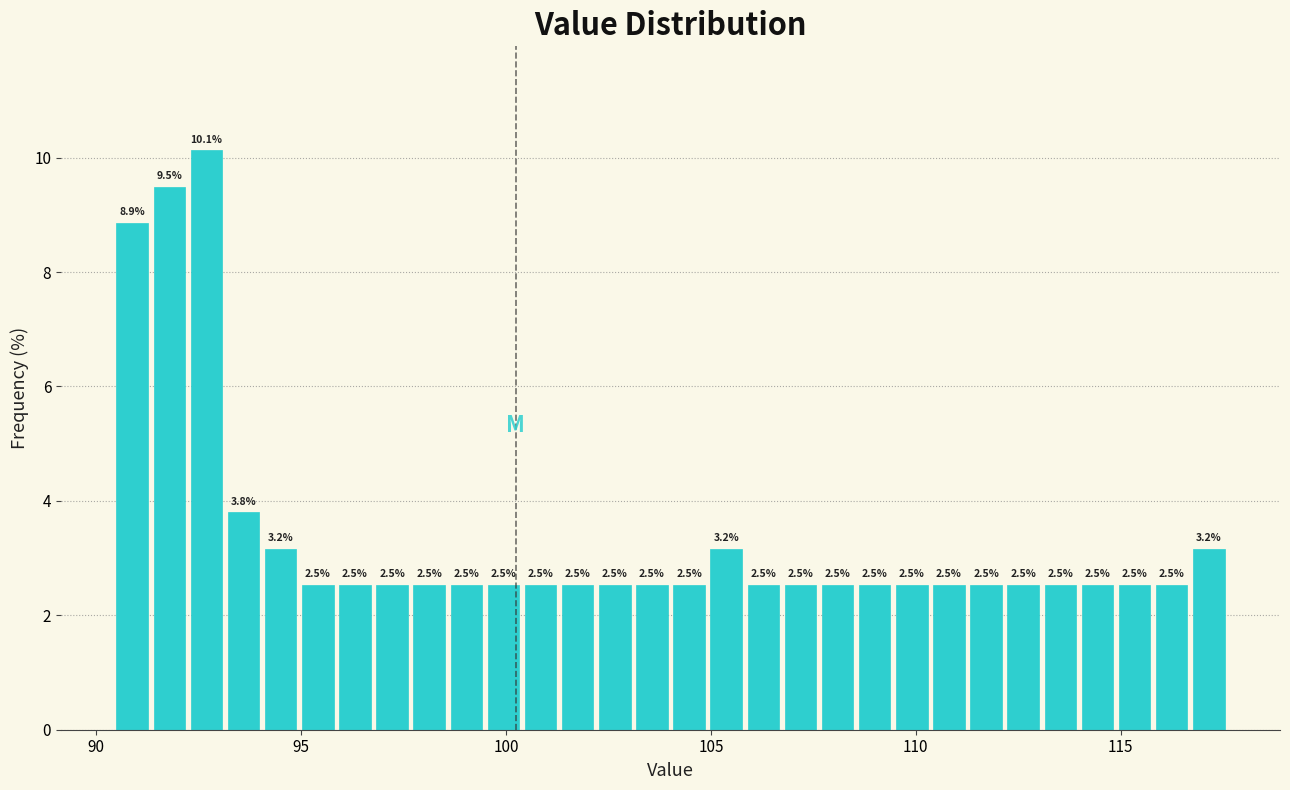

Read against the x-axis, roughly where is the centre of the tallest bar?

92.5